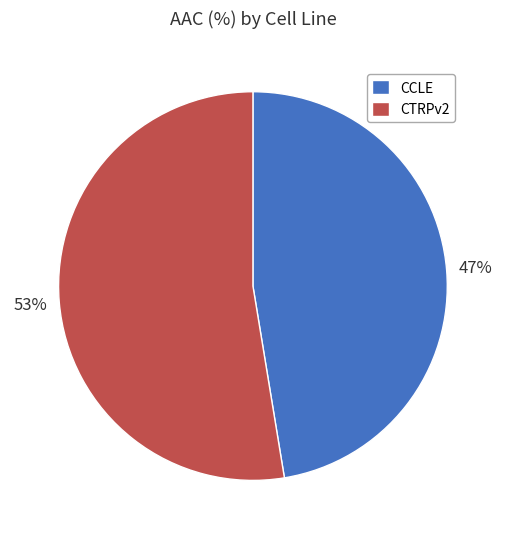

To the nearest percent, what is the combined percentage of CCLE and CTRPv2?

100%